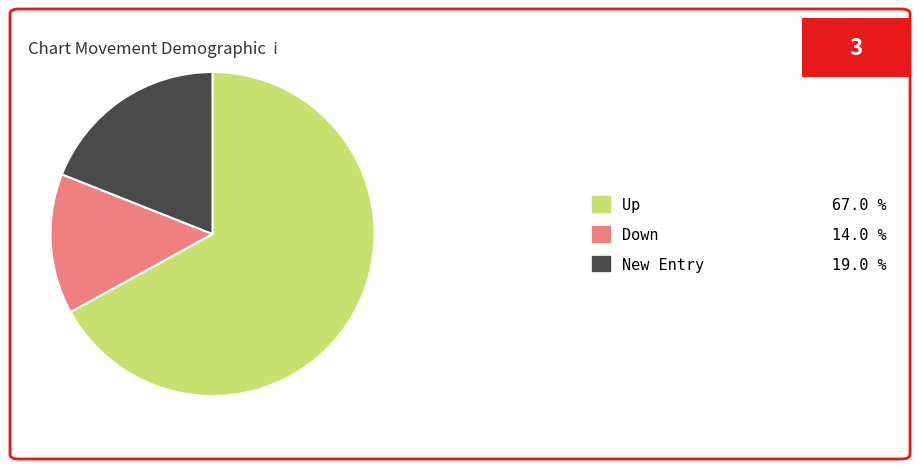

Approximately how many times larger is the value at Up 67.0 % compared to Down 14.0 %?

4.8